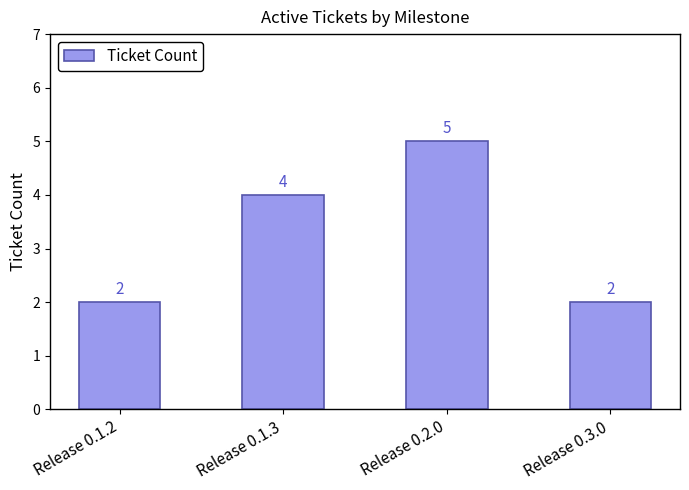

What value does the data have at Release 0.2.0?

5